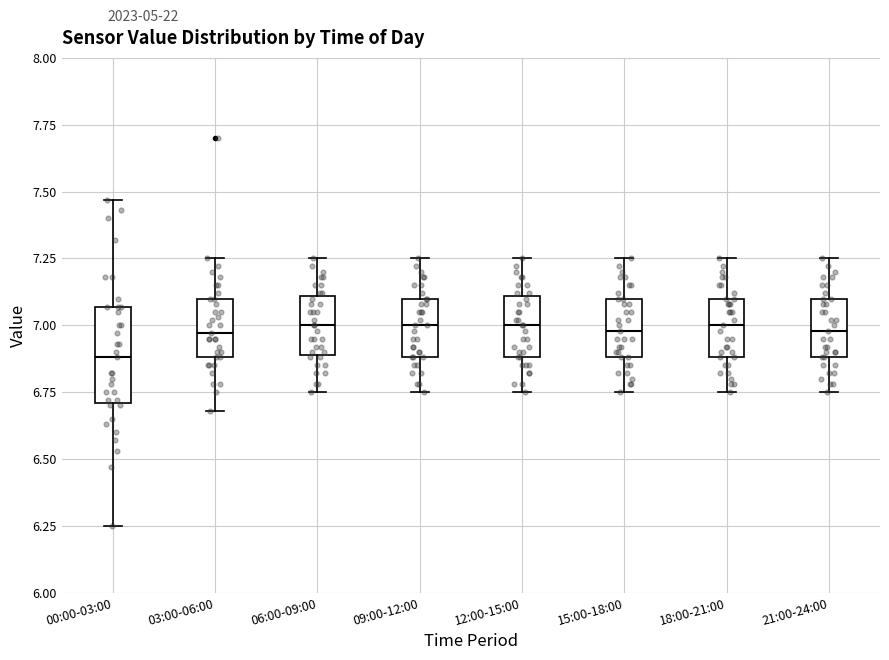

Which box is the tallest, from its lower edge to its upper edge?

00:00-03:00